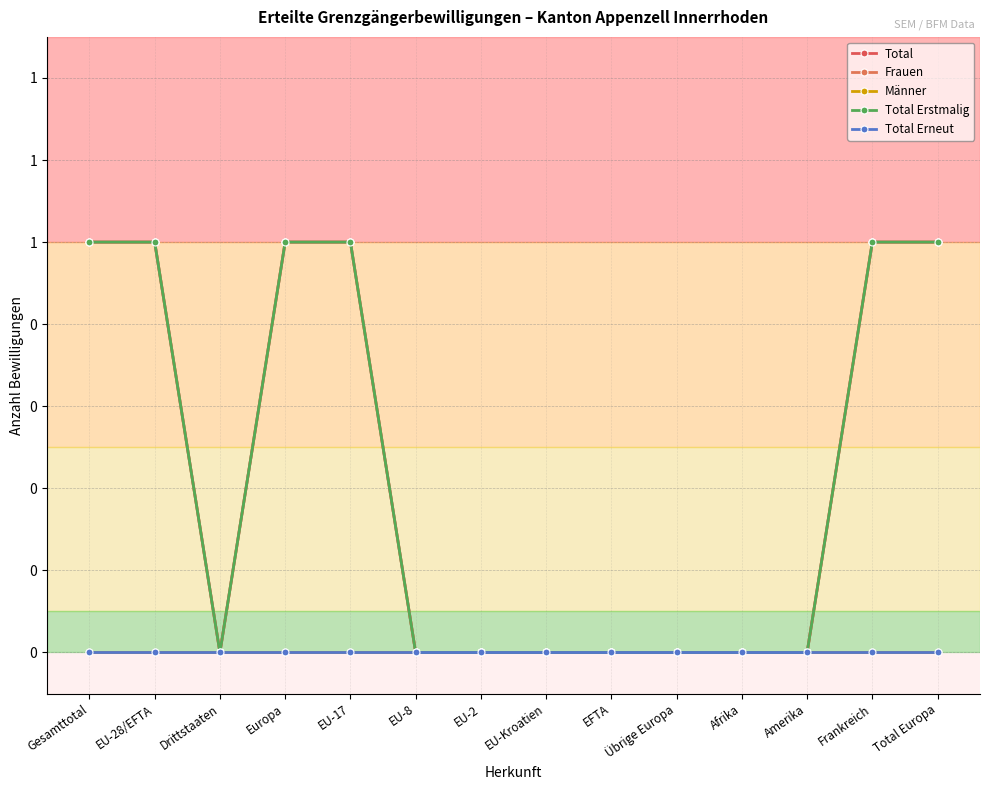

Does the chart have visible grid lines?

Yes